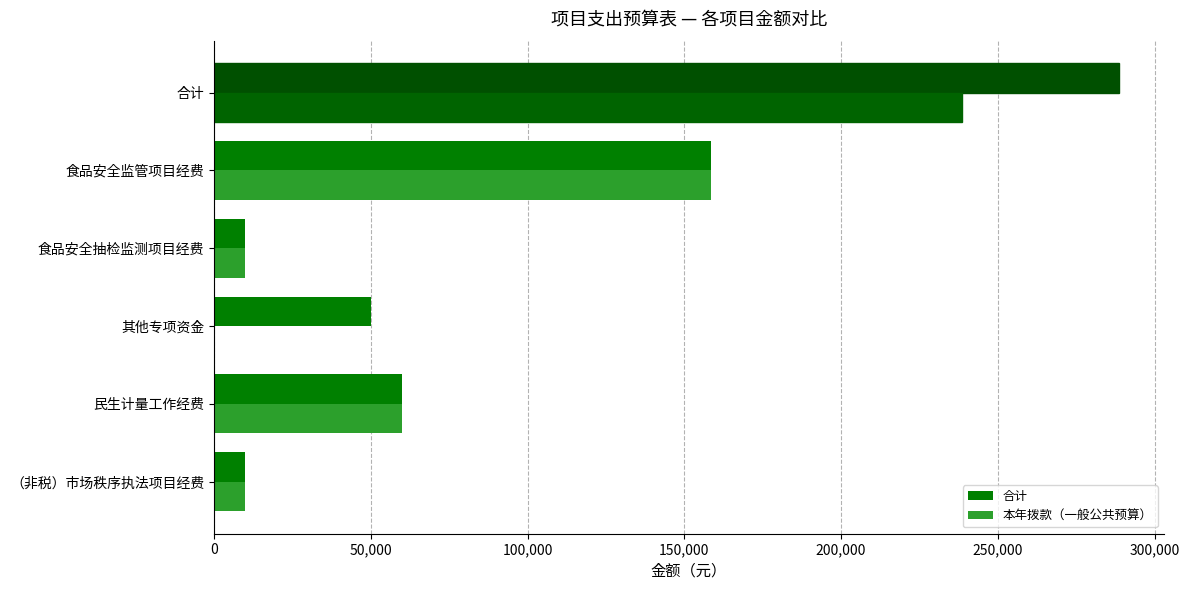

What is the sum of the 本年拨款（一般公共预算） values at 食品安全抽检监测项目经费 and 民生计量工作经费?

70000